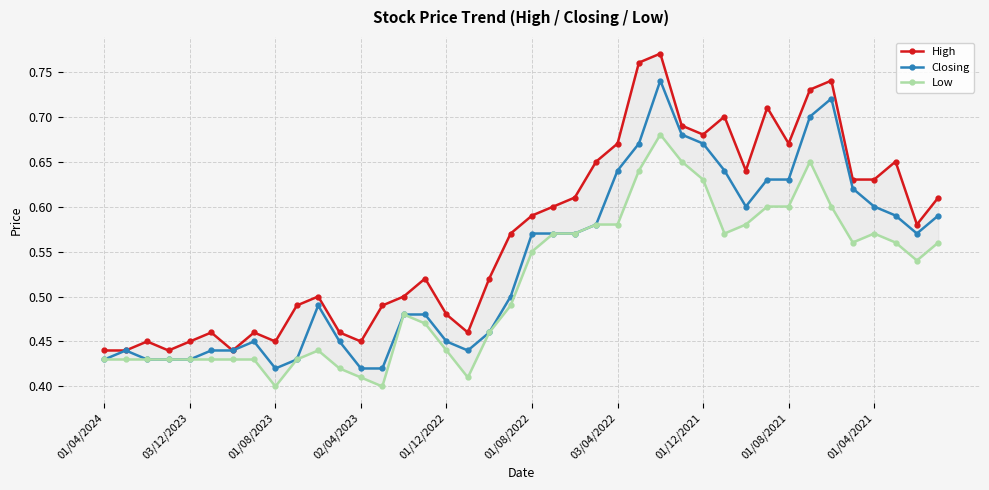

True or false: Closing has more than 1 interior local peaks.

True